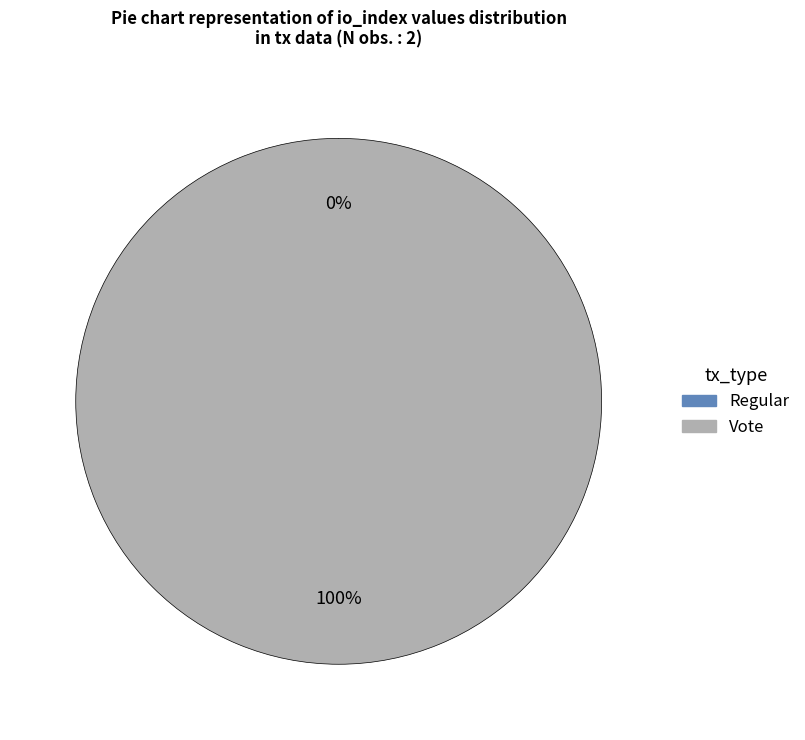

To the nearest percent, what percentage of the pie is Vote?

100%